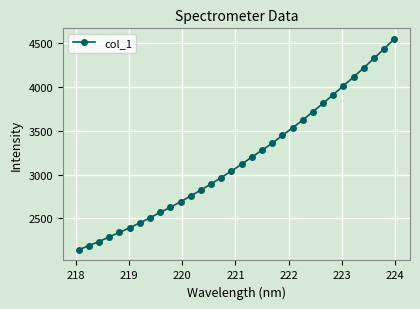

What is the value of the 5th point from the left?

2340.1